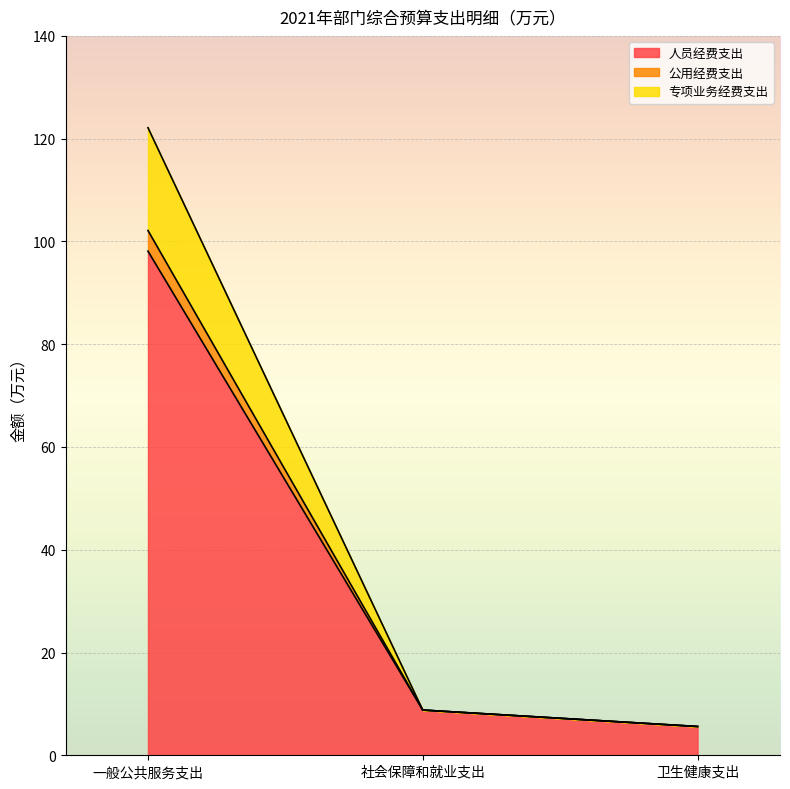

How many lines are shown in the chart?

3